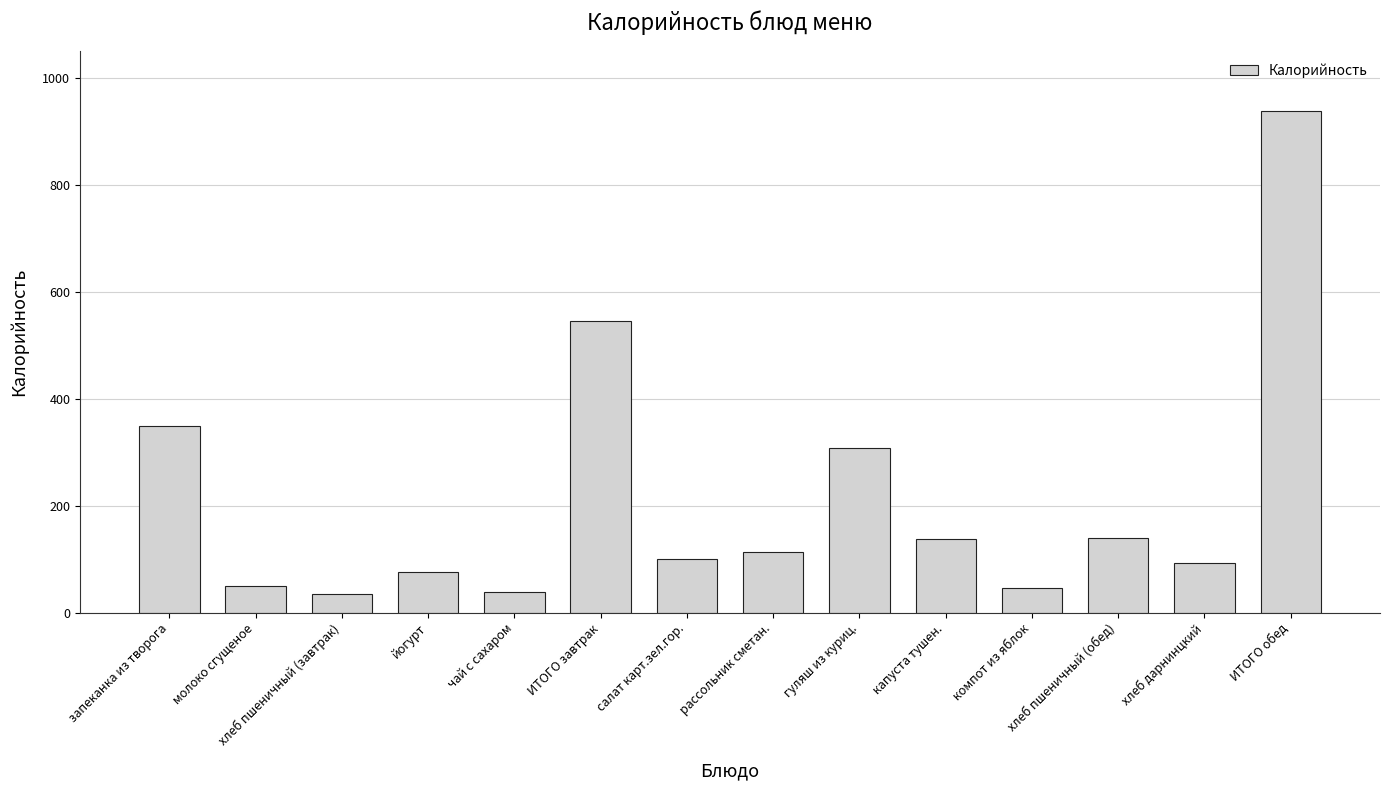

What is the difference between the maximum and minimum values?

903.5